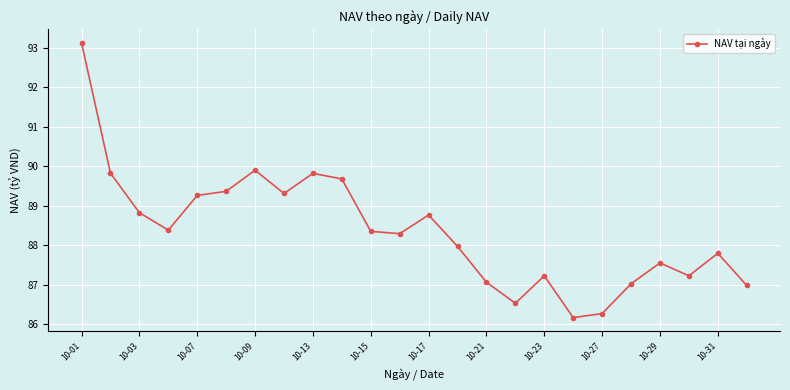

True or false: the data has more than 2 interior local peaks.

True